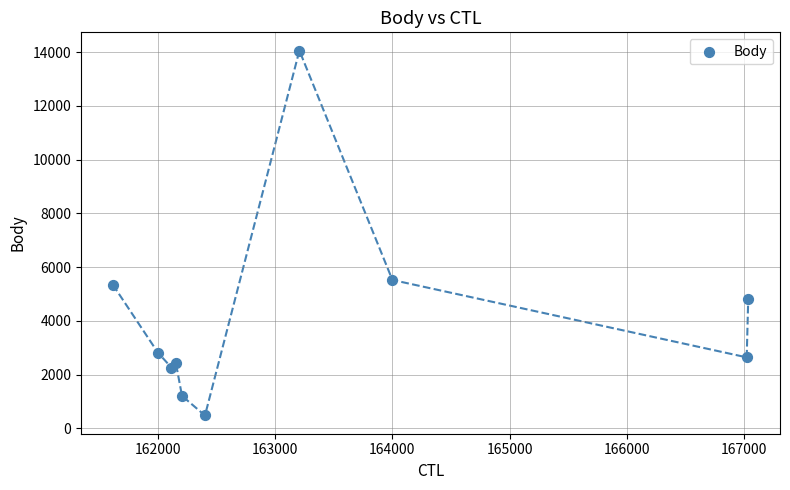

What is the average Y value?

4159